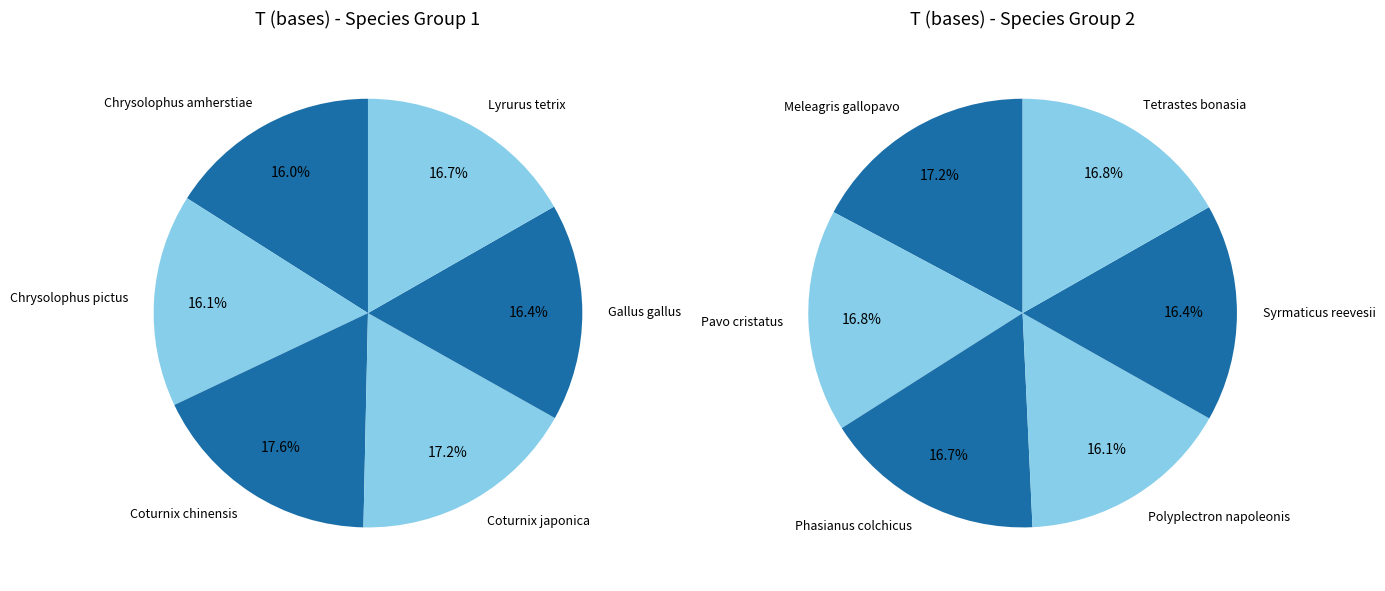

True or false: Chrysolophus pictus accounts for 8% of the total.

True